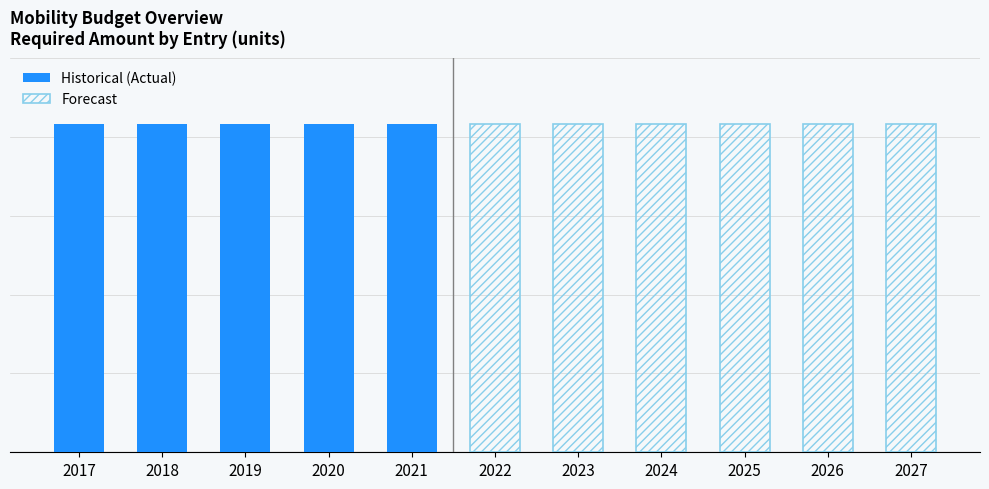

What is the value of the 1st bar from the left?

20800